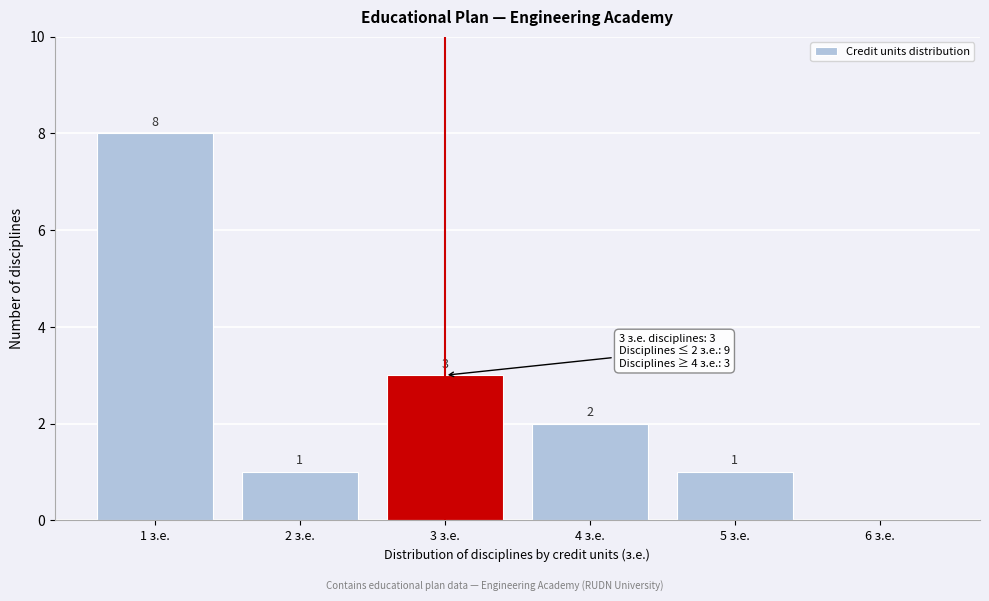

Reading right to left, list all the values displayed in this chart.

6 з.е.=0	5 з.е.=1	4 з.е.=2	3 з.е.=3	2 з.е.=1	1 з.е.=8